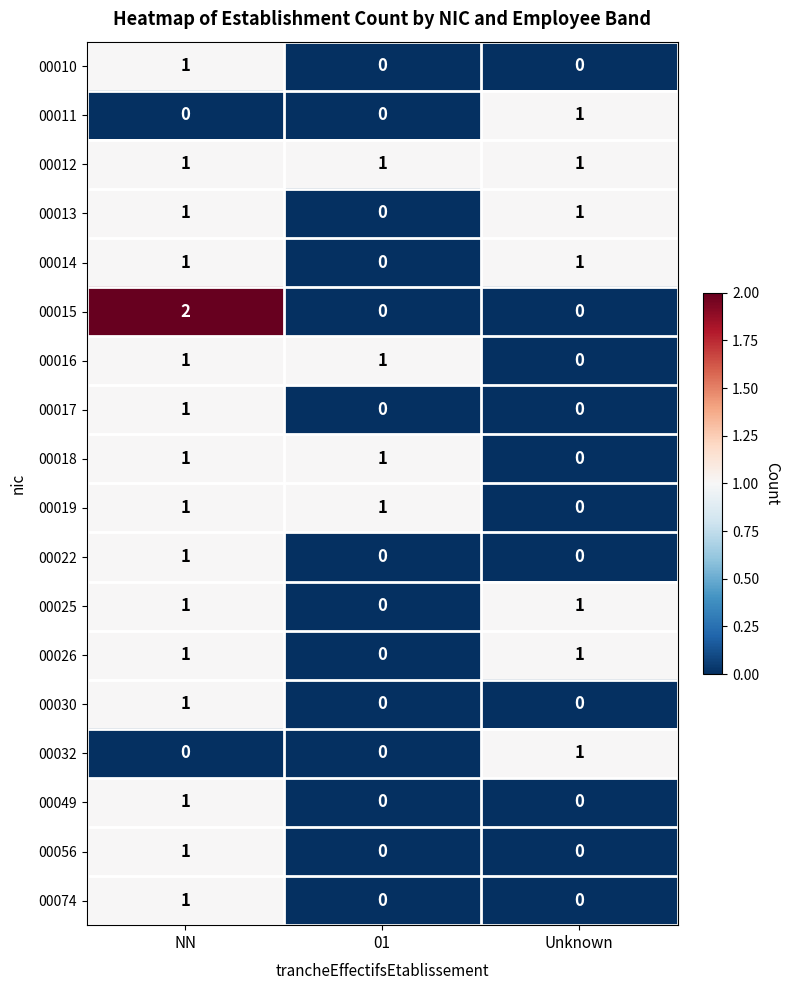

Is it true that 00074 equals 1 at NN?

True